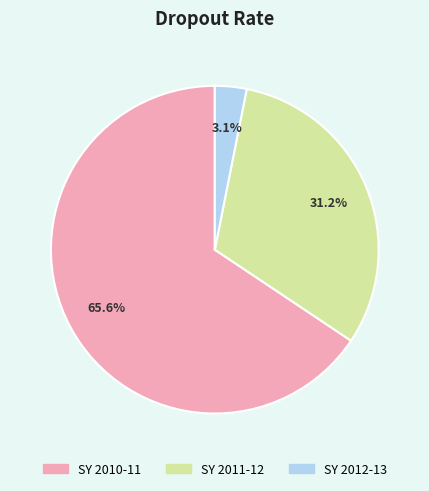

How many slices are in this pie chart?

3